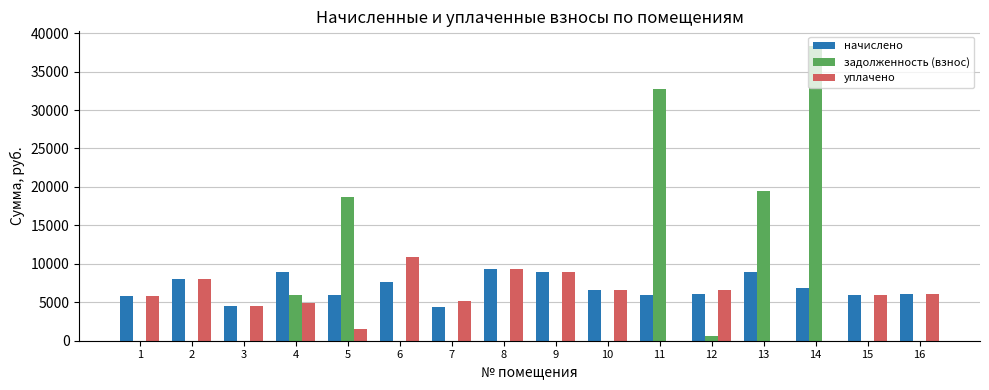

At which category is the sum across all series the highest?

14